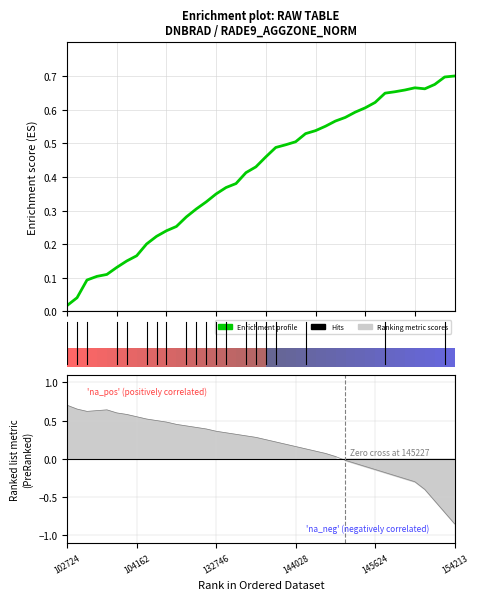

The value at 11 is 0.3. True or false?

True